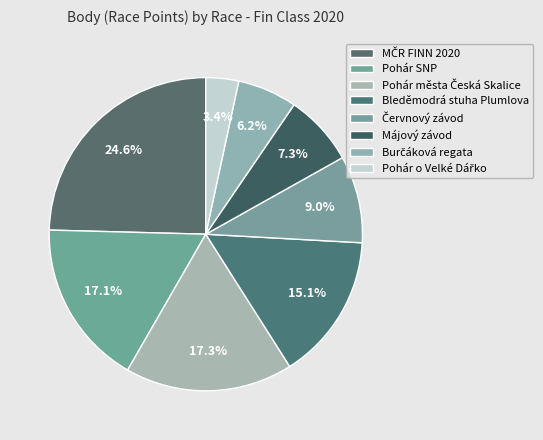

How many segments does this pie chart have?

8